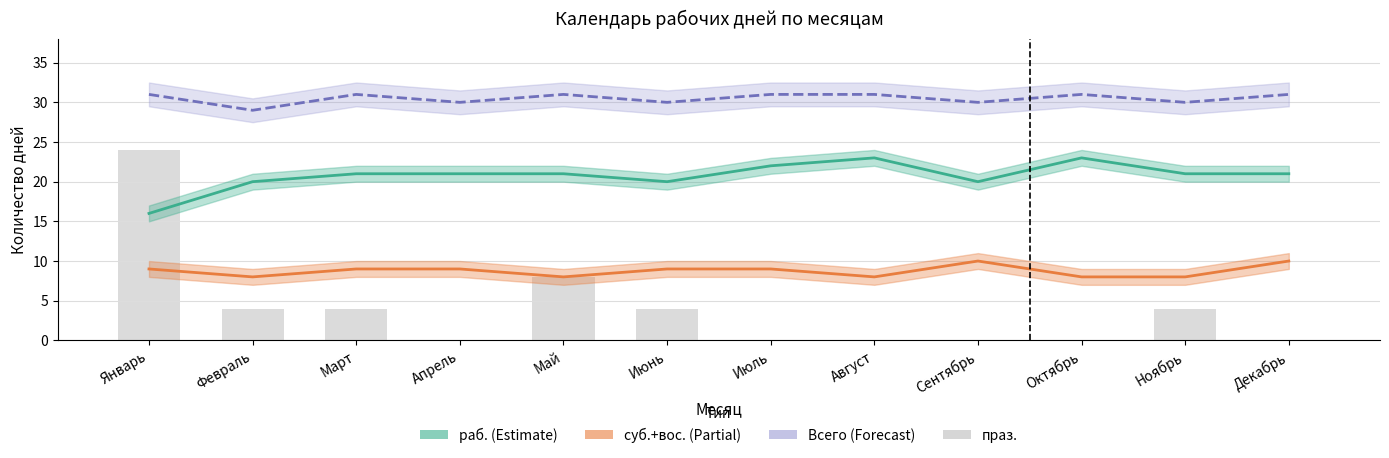

True or false: the data shows -9 at Апрель.

False